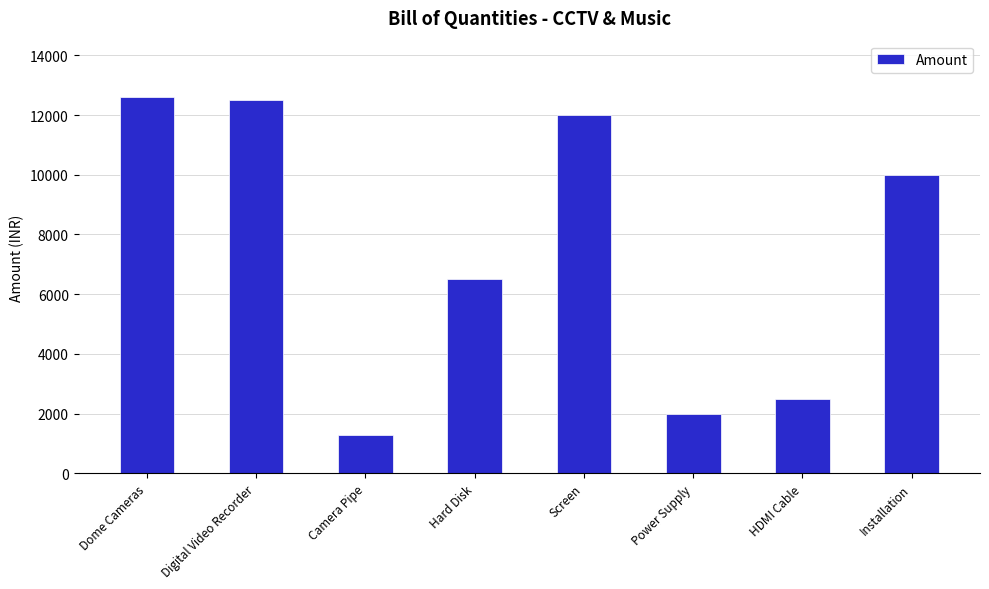

What is the sum of all values?

59400